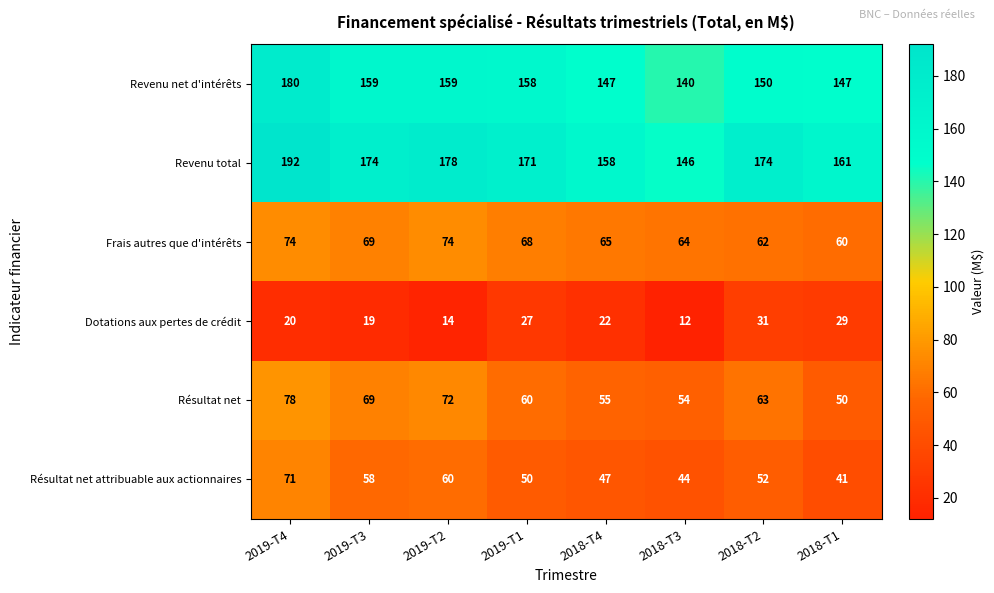

At which label is Résultat net attribuable aux actionnaires closest to 56?

2019-T3